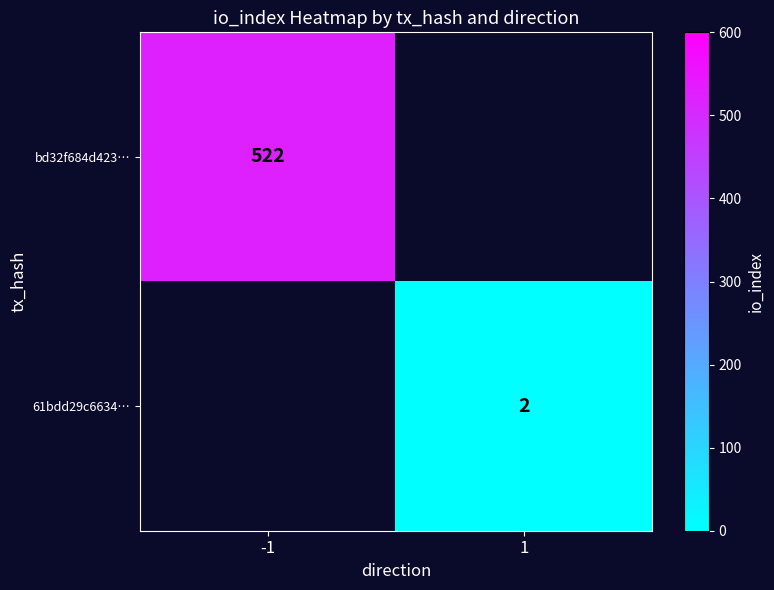

True or false: 61bdd29c6634… has a value of 1.1 at 1.

False